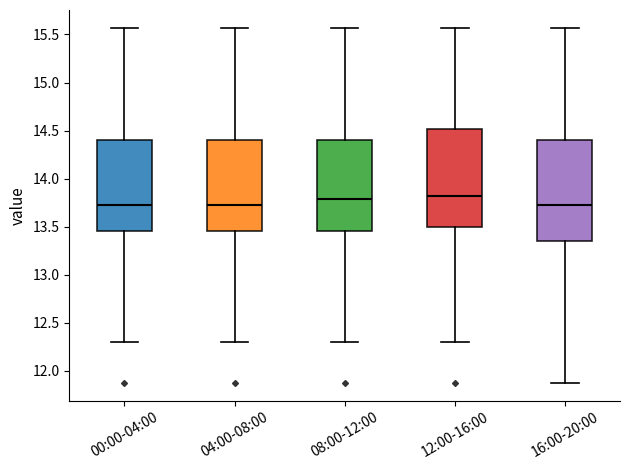

Reading left to right, transcribe this box plot: for each box, give where its median line is, the range the box spans, and where its two whiskers end, as read against the y-axis. The values are not printed on the chart, so give them approximately, as read against the axis.

00:00-04:00: median 13.70, box 13.45 to 14.40, whiskers 12.30 to 15.55
04:00-08:00: median 13.70, box 13.45 to 14.40, whiskers 12.30 to 15.55
08:00-12:00: median 13.80, box 13.45 to 14.40, whiskers 12.30 to 15.55
12:00-16:00: median 13.80, box 13.50 to 14.50, whiskers 12.30 to 15.55
16:00-20:00: median 13.70, box 13.35 to 14.40, whiskers 11.85 to 15.55